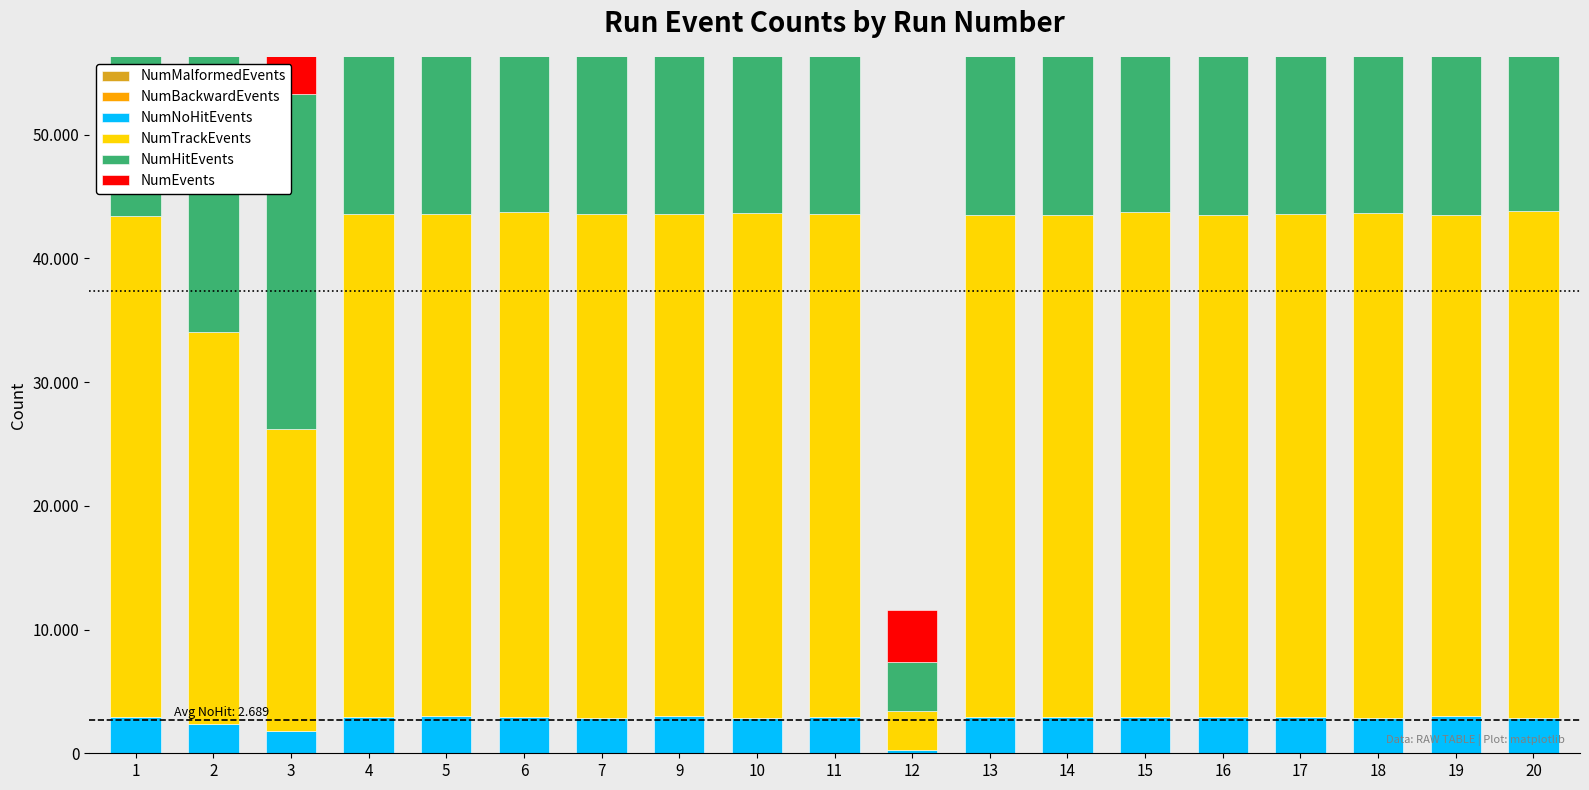

What is the value of the NumTrackEvents bar at the 17th from the left?

40816